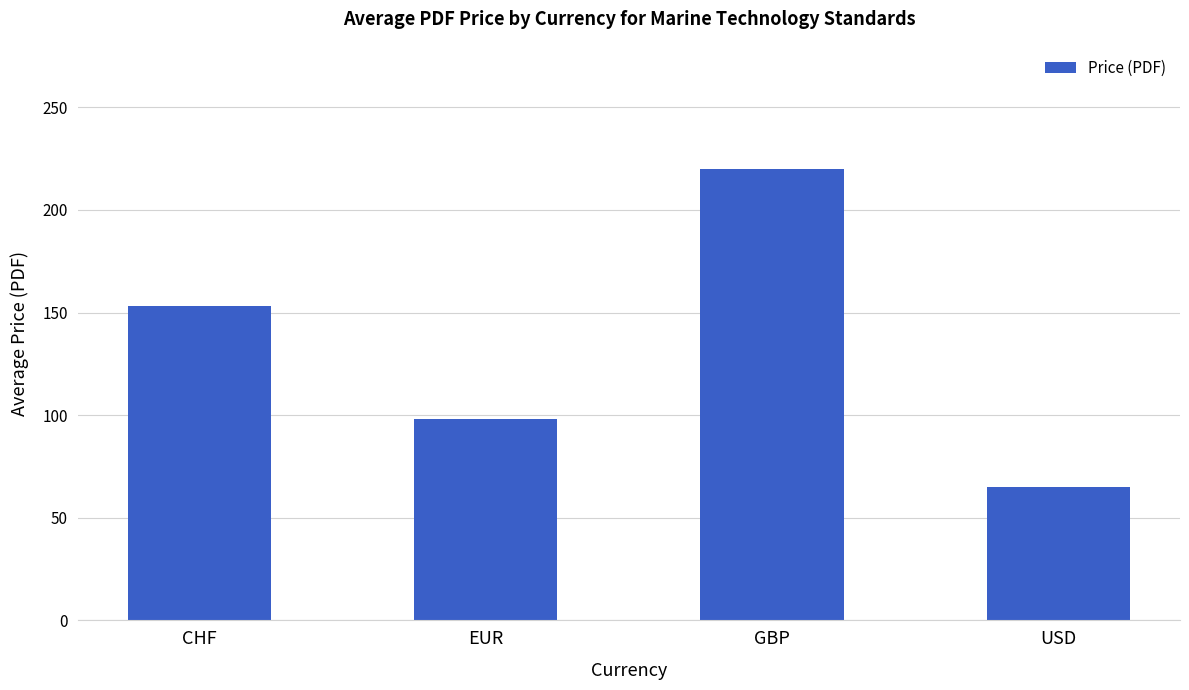

What is the smallest value displayed?

65.0